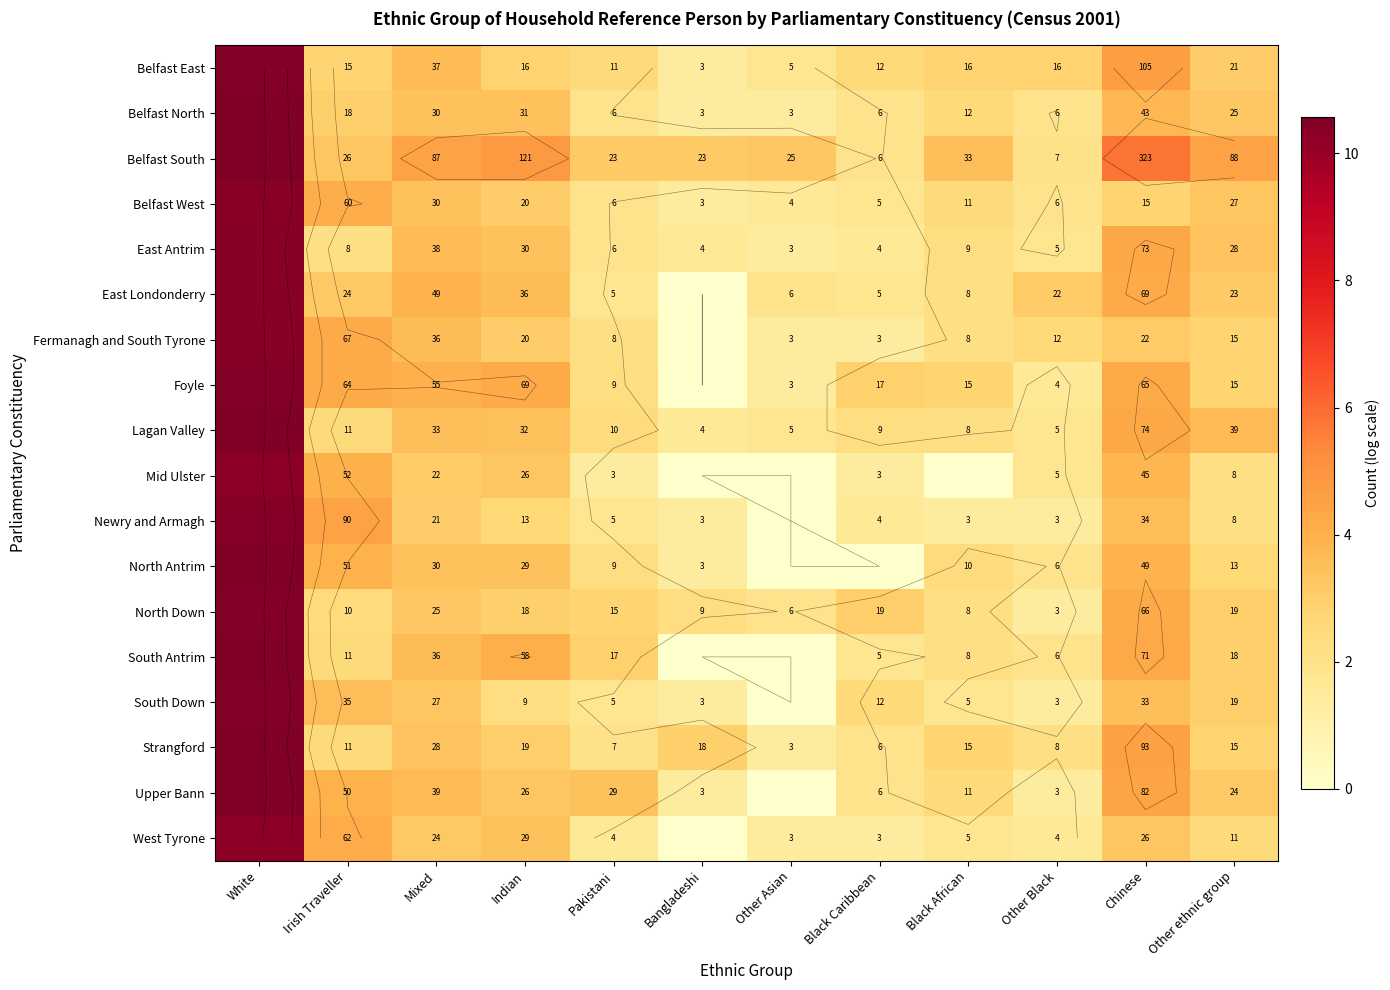

Rank the categories by Strangford value from highest to lowest.

White, Chinese, Mixed, Indian, Bangladeshi, Black African, Other ethnic group, Irish Traveller, Other Black, Pakistani, Black Caribbean, Other Asian